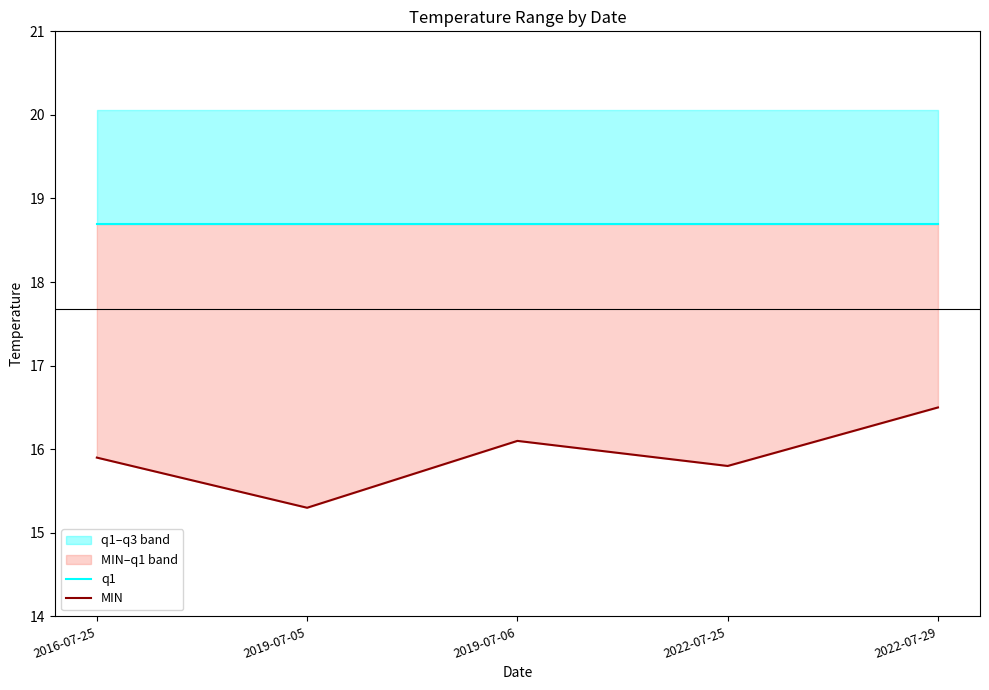

How many lines are shown in the chart?

2